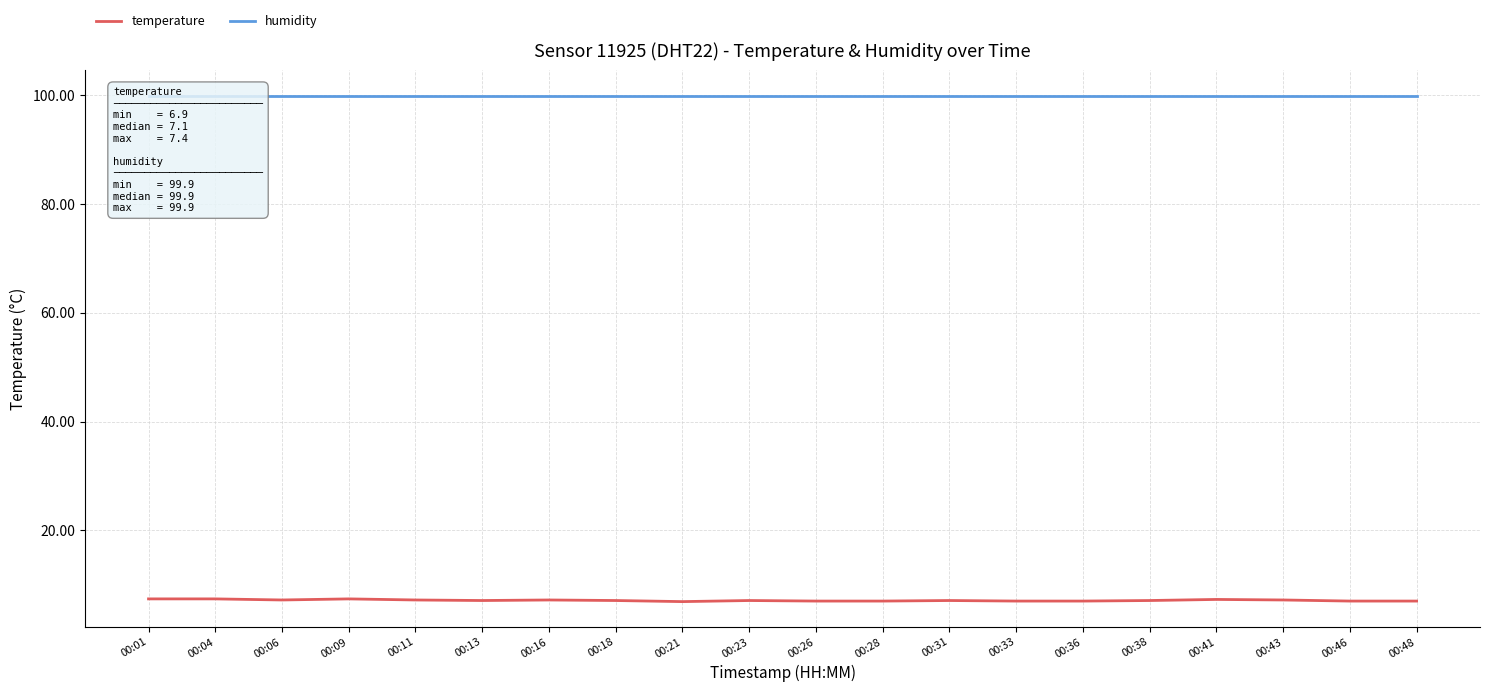

Rank the series by their maximum value, from highest to lowest.

humidity, temperature